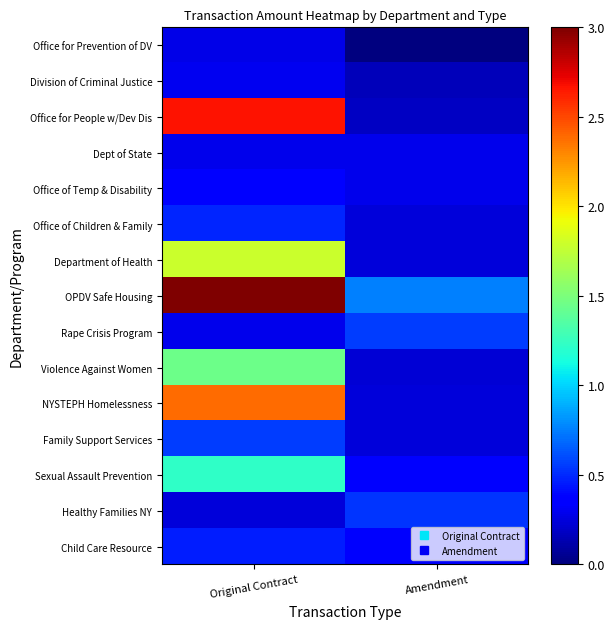

At which category does the chart reach its peak across all series?

Original Contract